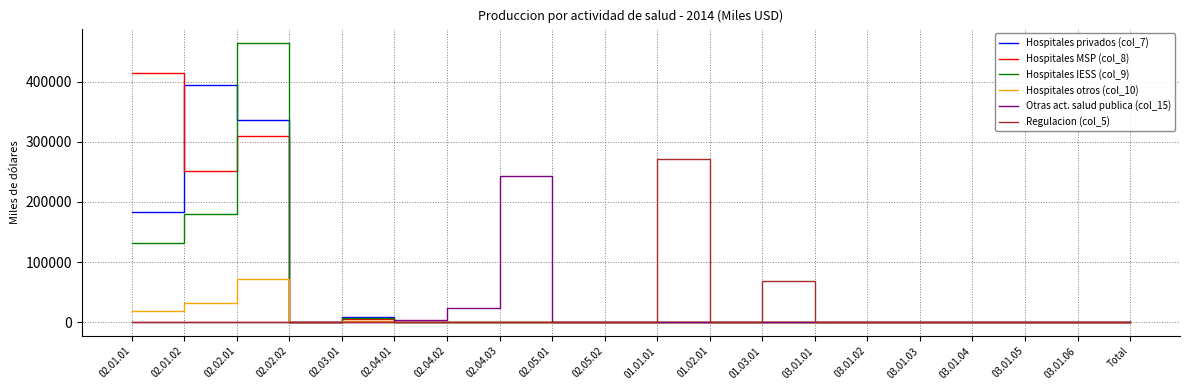

Does the chart display data point markers on the line(s)?

No